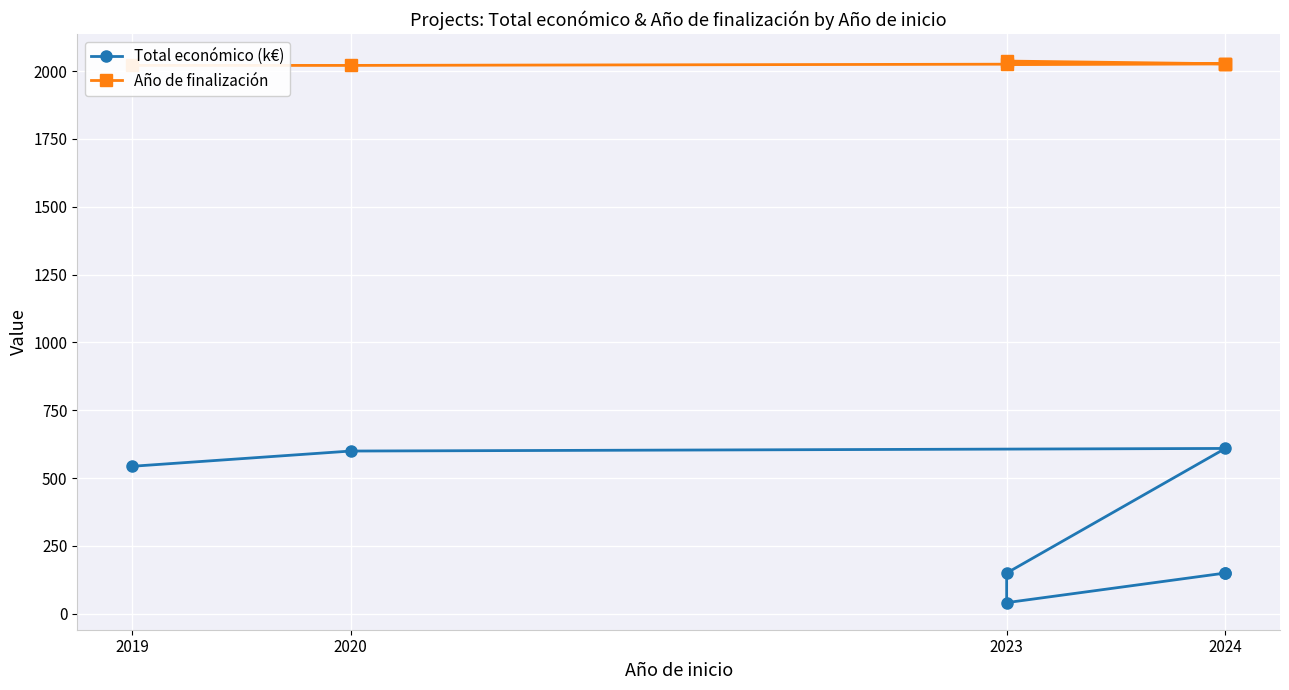

What is the minimum value shown in the chart?

40.9